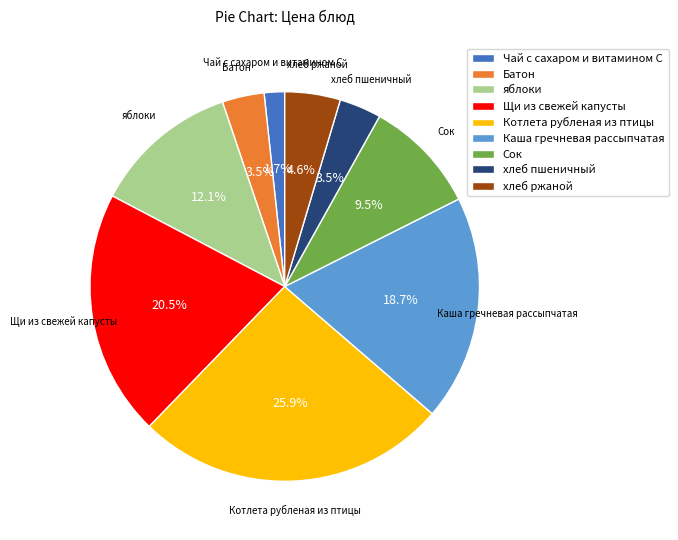

Is Щи из свежей капусты the majority of the pie?

No